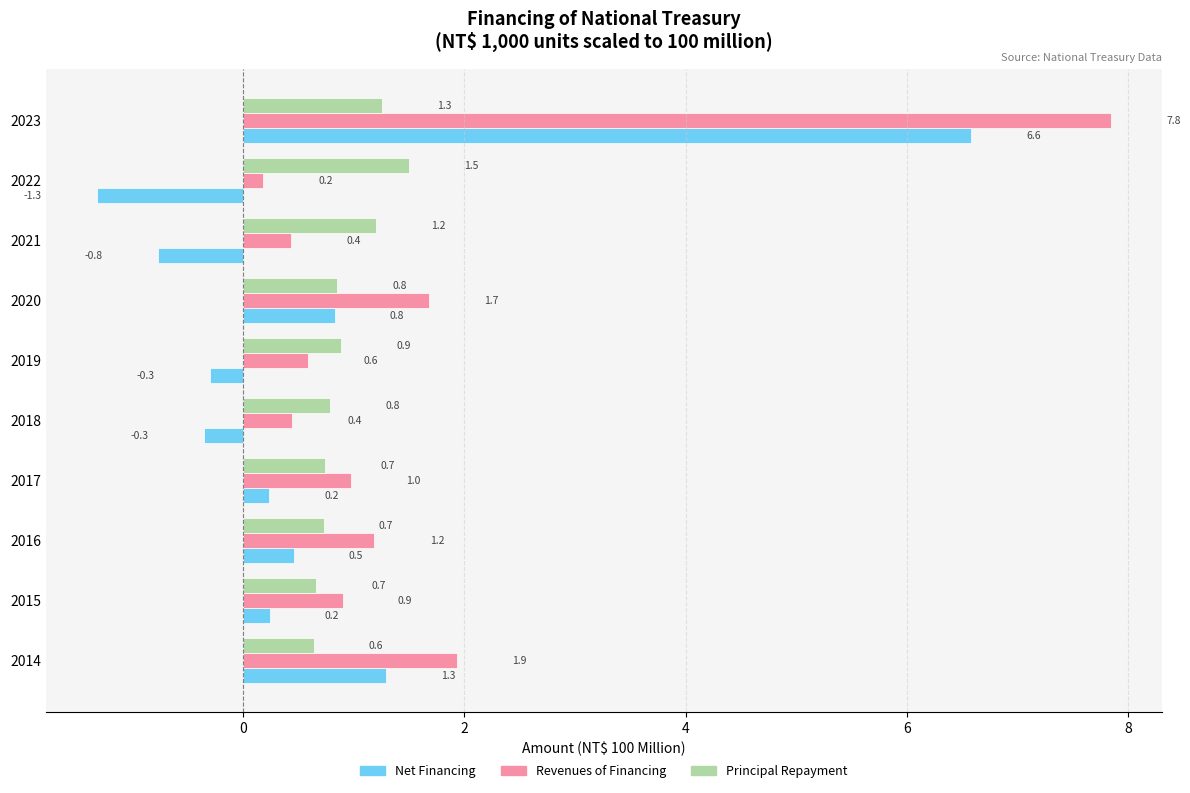

Rank the series at 2019 from lowest to highest value.

Net Financing, Revenues of Financing, Principal Repayment